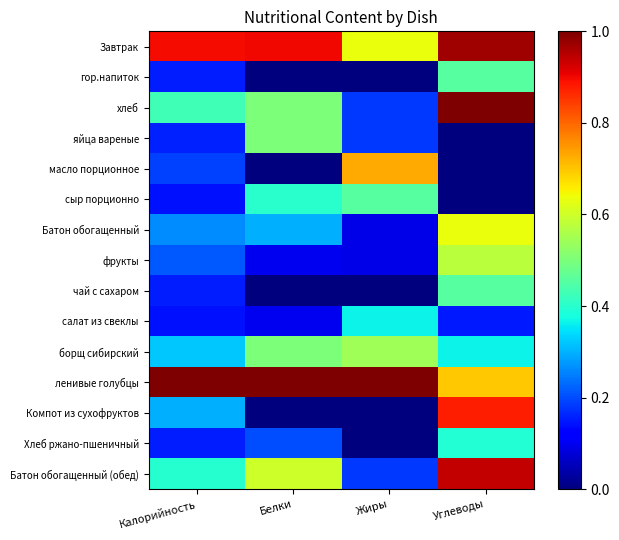

Between Калорийность and Жиры, which series saw the biggest shift?

масло порционное